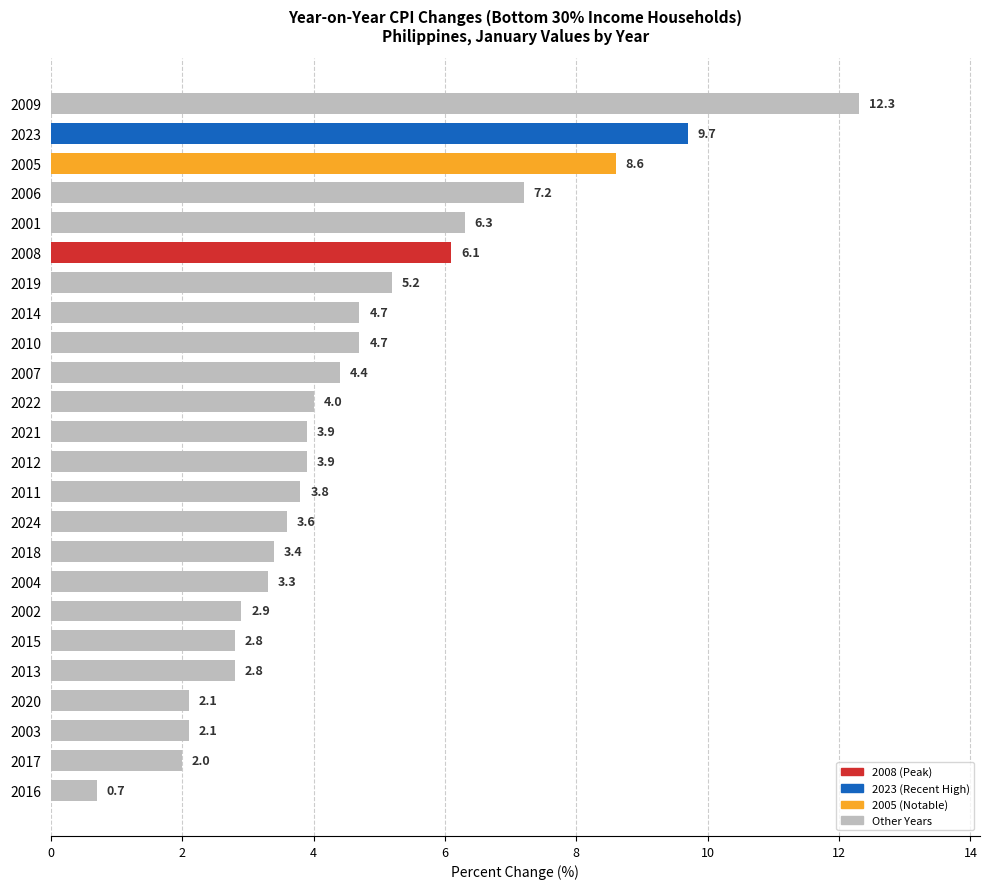

At which label is the value closest to 6?

2008